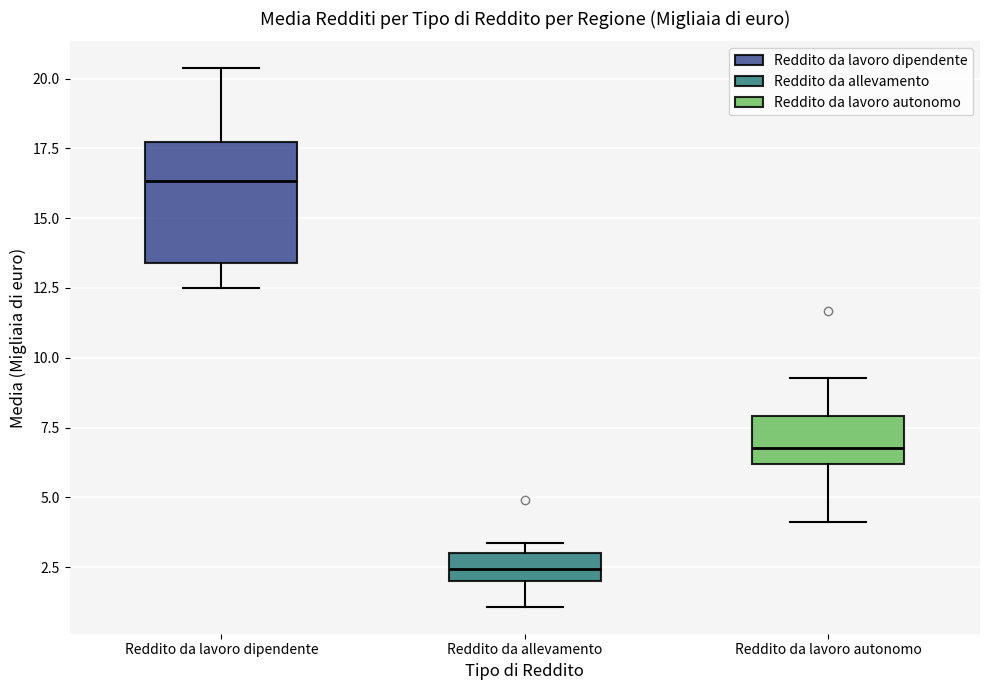

Which box's median line is the lowest?

Reddito da allevamento